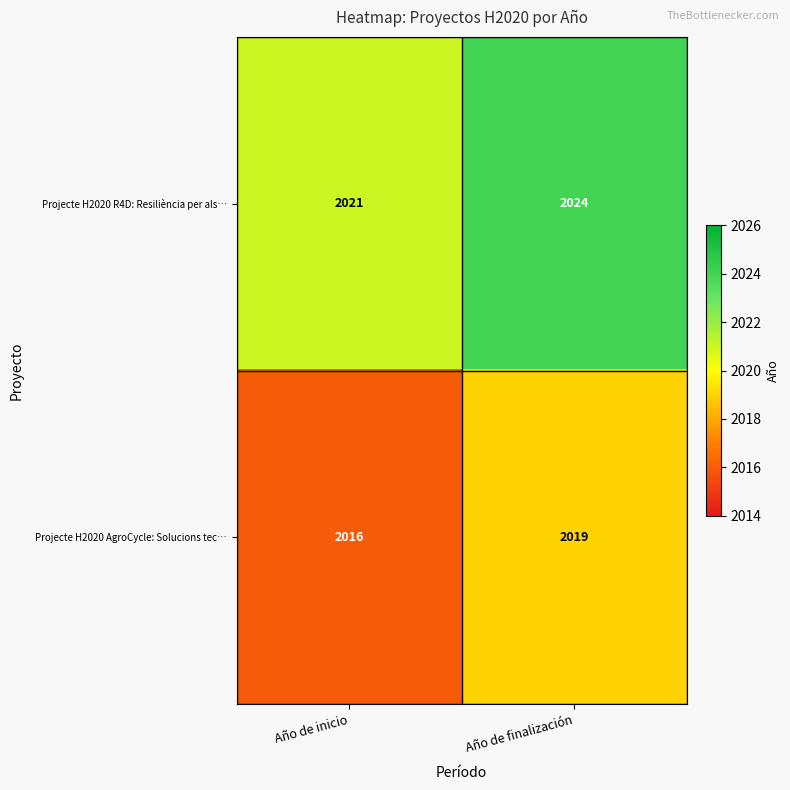

What is the spread (max minus min) of values at Año de finalización?

5